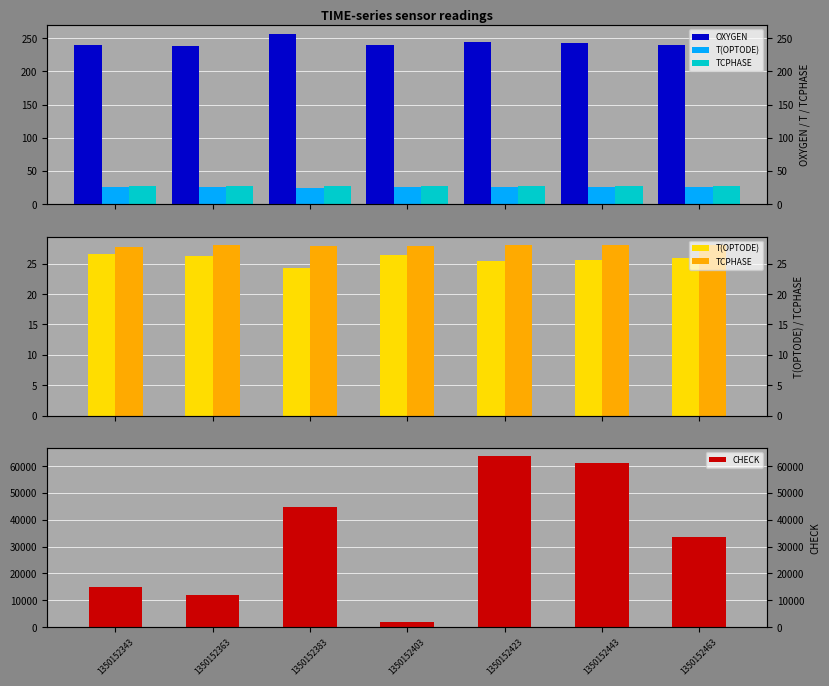

What is the value of the T(OPTODE) bar at the 6th from the left?

25.5